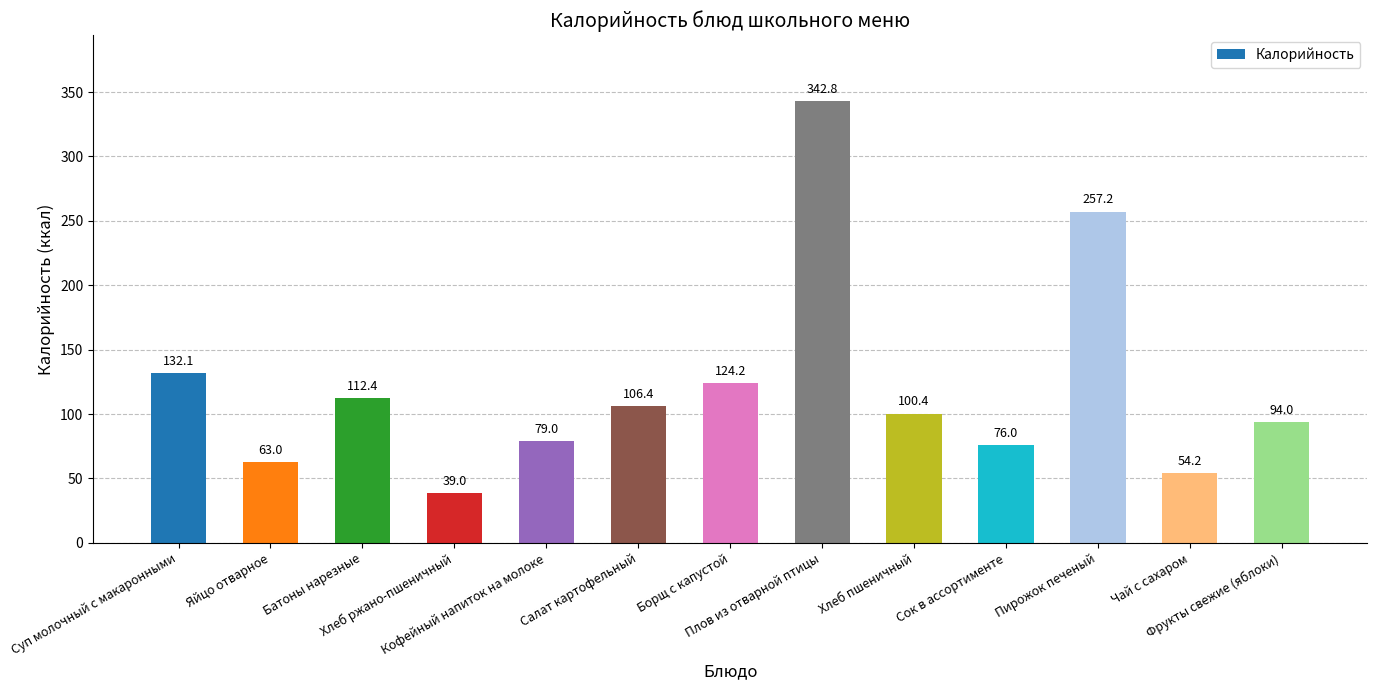

Which category has the lowest value across all series?

Хлеб ржано-пшеничный